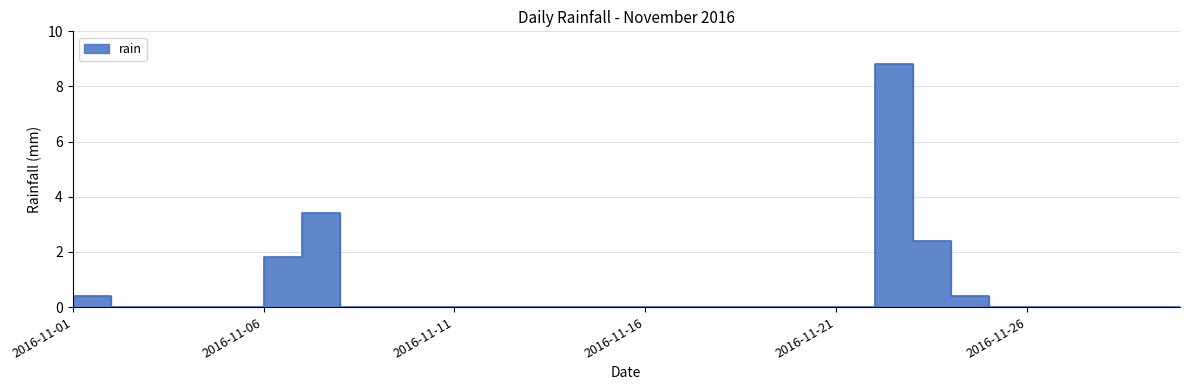

Rank the categories by value from lowest to highest.

2016-11-02, 2016-11-03, 2016-11-04, 2016-11-05, 2016-11-08, 2016-11-09, 2016-11-10, 2016-11-11, 2016-11-12, 2016-11-13, 2016-11-14, 2016-11-15, 2016-11-16, 2016-11-17, 2016-11-18, 2016-11-19, 2016-11-20, 2016-11-21, 2016-11-25, 2016-11-26, 2016-11-27, 2016-11-28, 2016-11-29, 2016-11-30, 2016-11-01, 2016-11-24, 2016-11-06, 2016-11-23, 2016-11-07, 2016-11-22